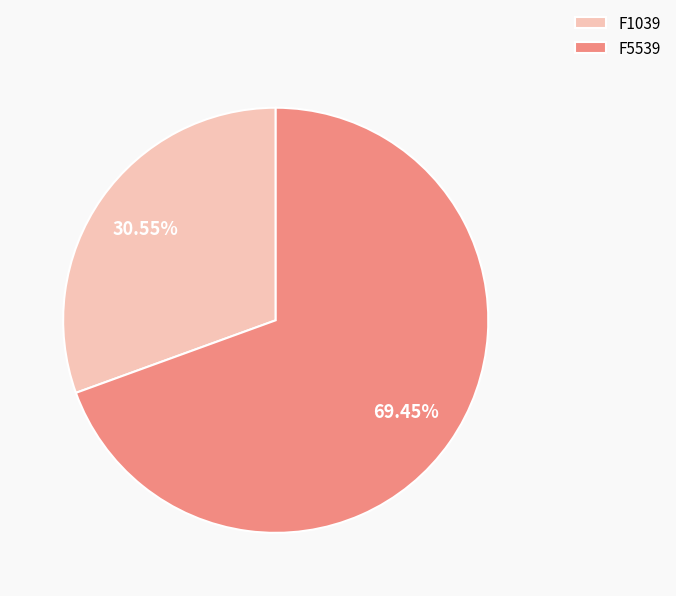

How many segments does this pie chart have?

2